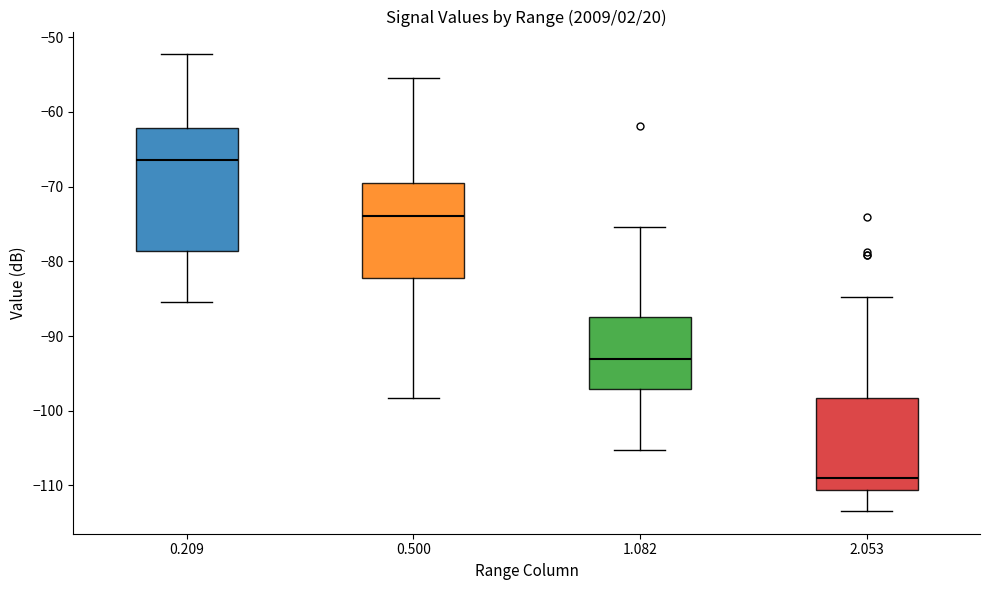

Where does the upper whisker of the box at x = 0.209 end on the y-axis? The values are not printed on the chart, so give them approximately, as read against the axis.

-52